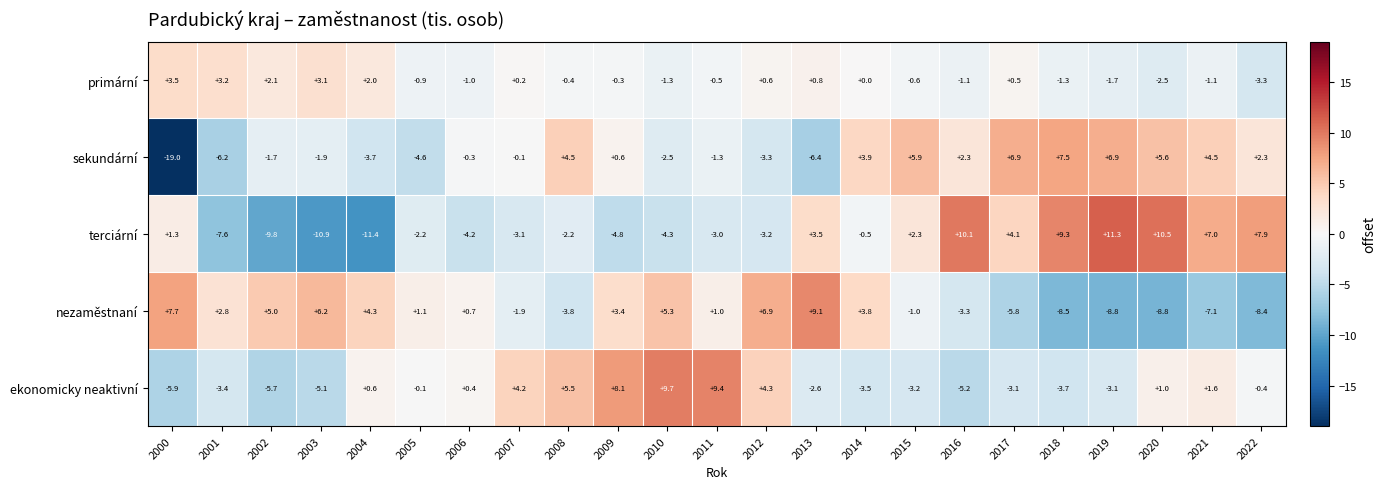

Which series has the widest spread of values?

sekundární